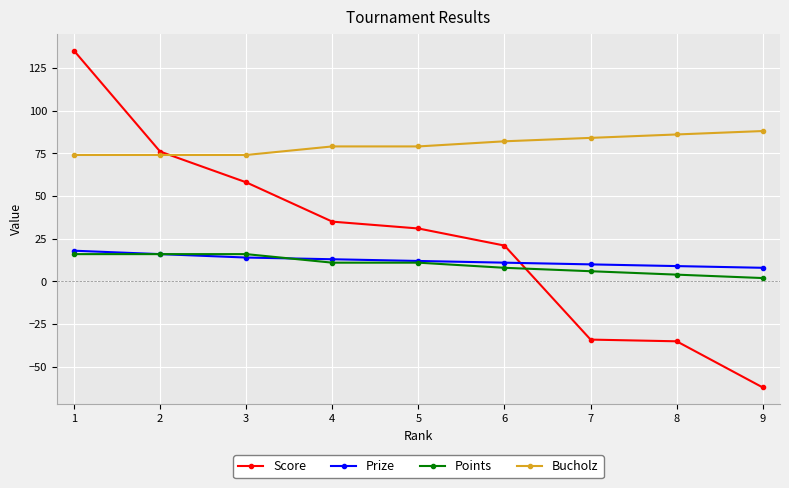

What is the total value across all series at 3?

162